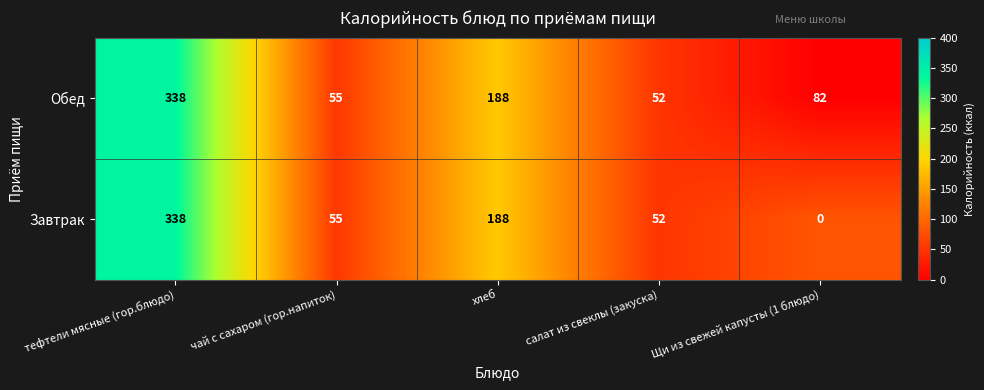

At how many categories does at least one series exceed 254?

1